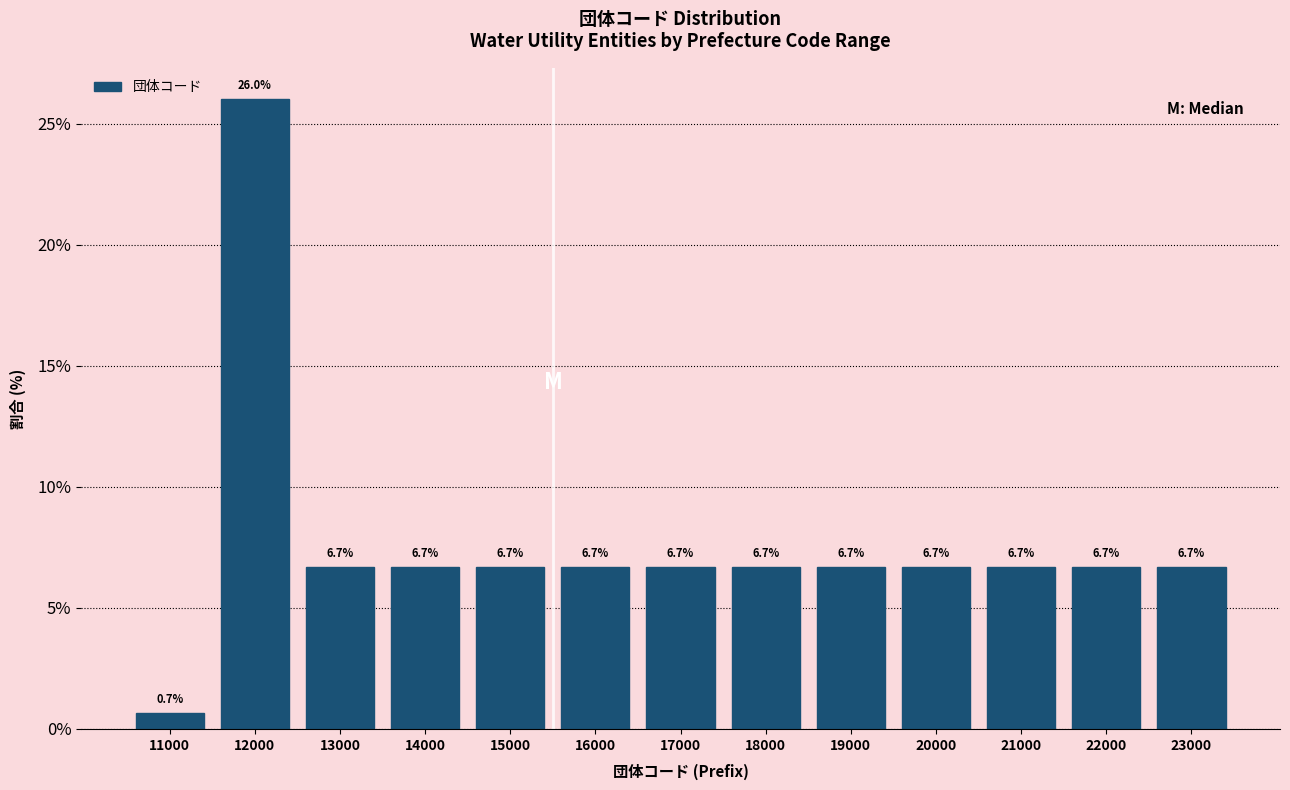

Reading left to right, list all the values displayed in this chart.

0.7	26.0	6.7	6.7	6.7	6.7	6.7	6.7	6.7	6.7	6.7	6.7	6.7